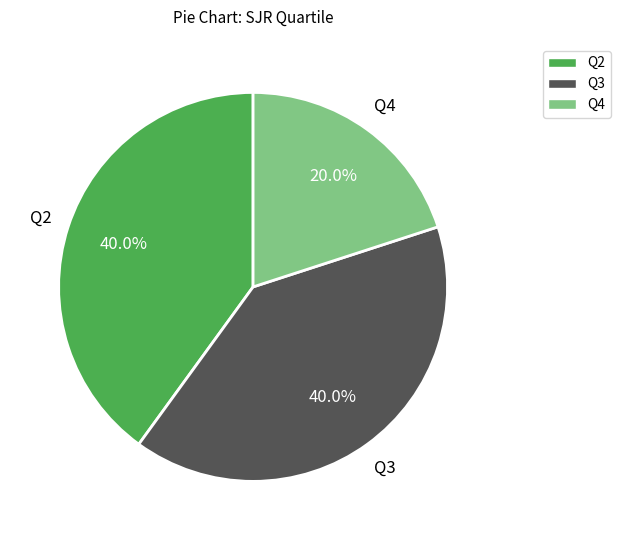

Is there any slice that represents more than half of the pie?

No